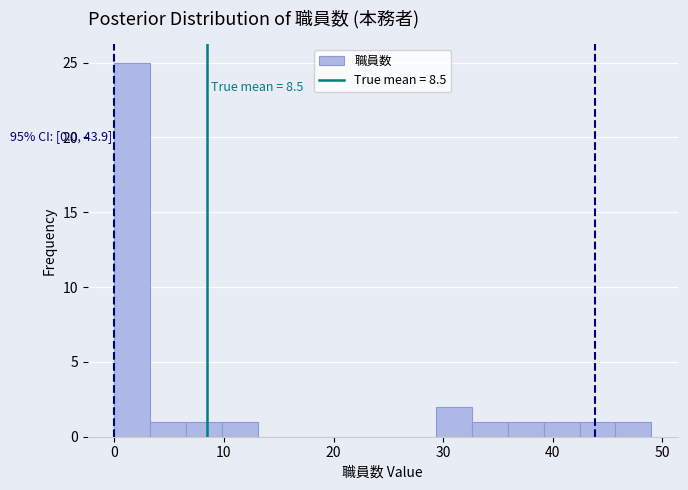

Read against the x-axis, roughly where is the centre of the tallest bar?

2